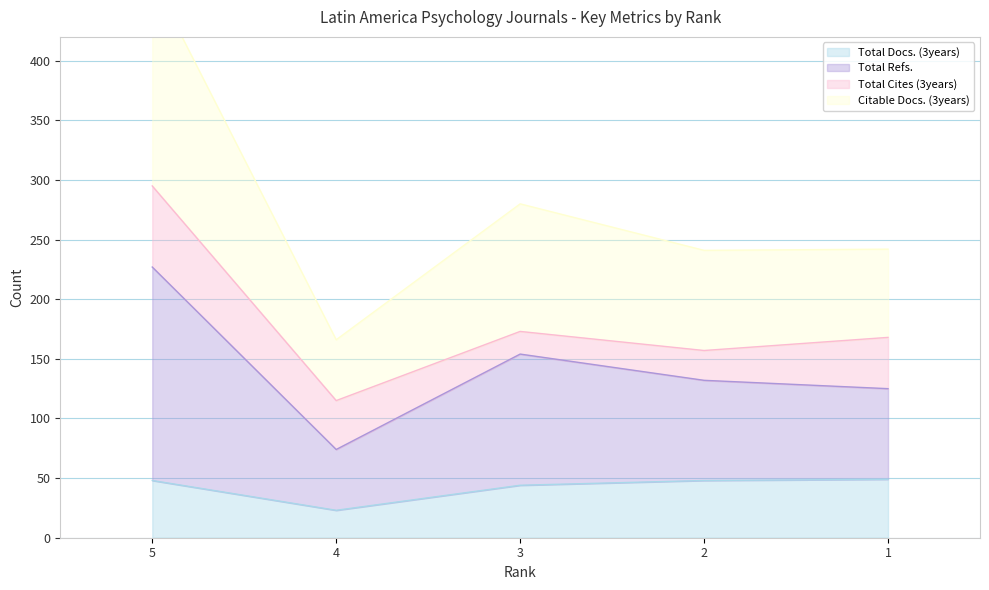

Between 4 and 3, which series saw the biggest shift?

Total Refs.